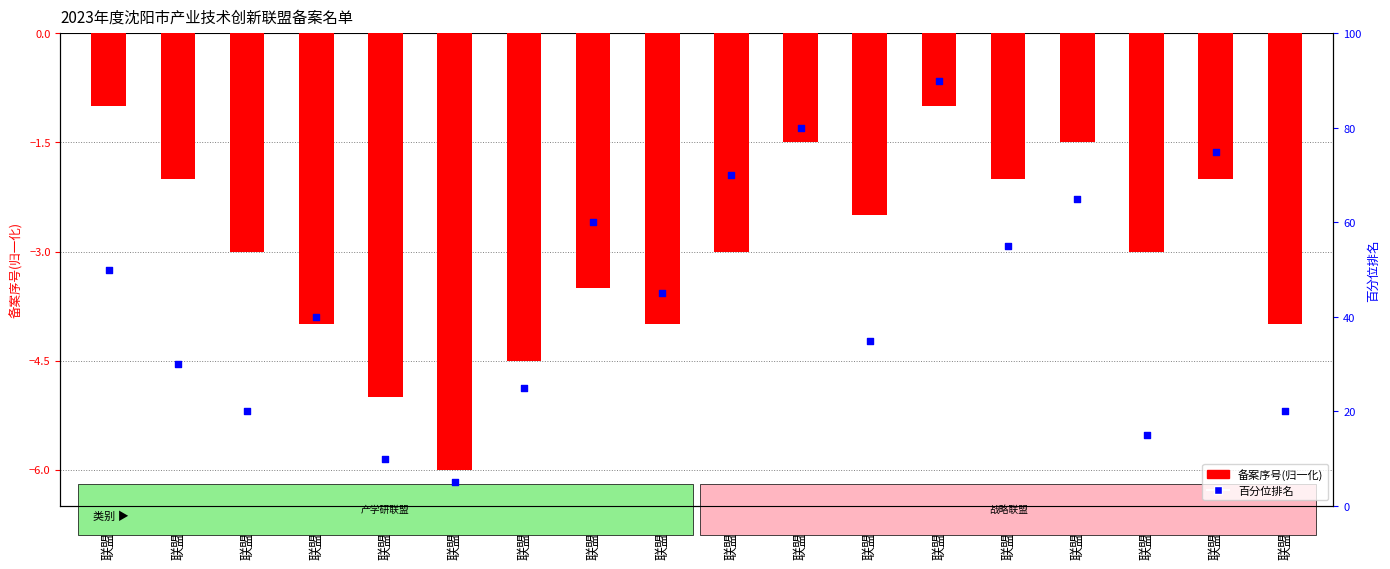

Which series reaches the minimum Y coordinate?

备案序号(归一化)